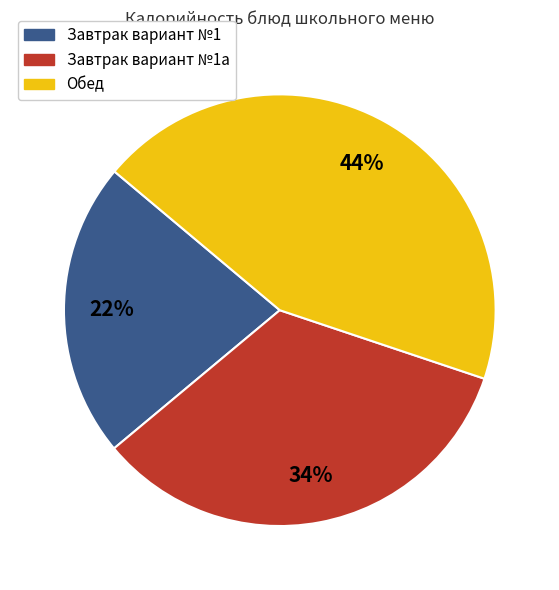

To the nearest percent, what is the average slice percentage?

33%